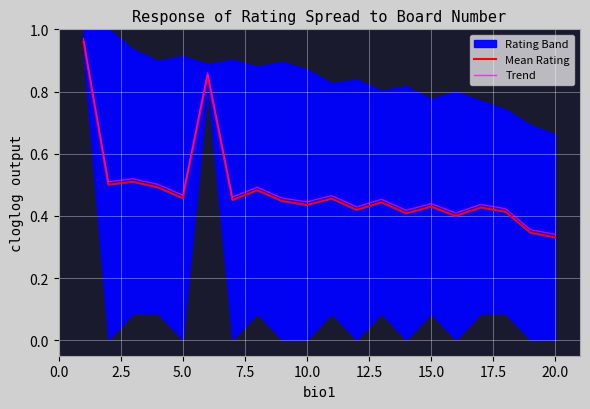

The value of Mean Rating at 13 is 0.6. True or false?

False